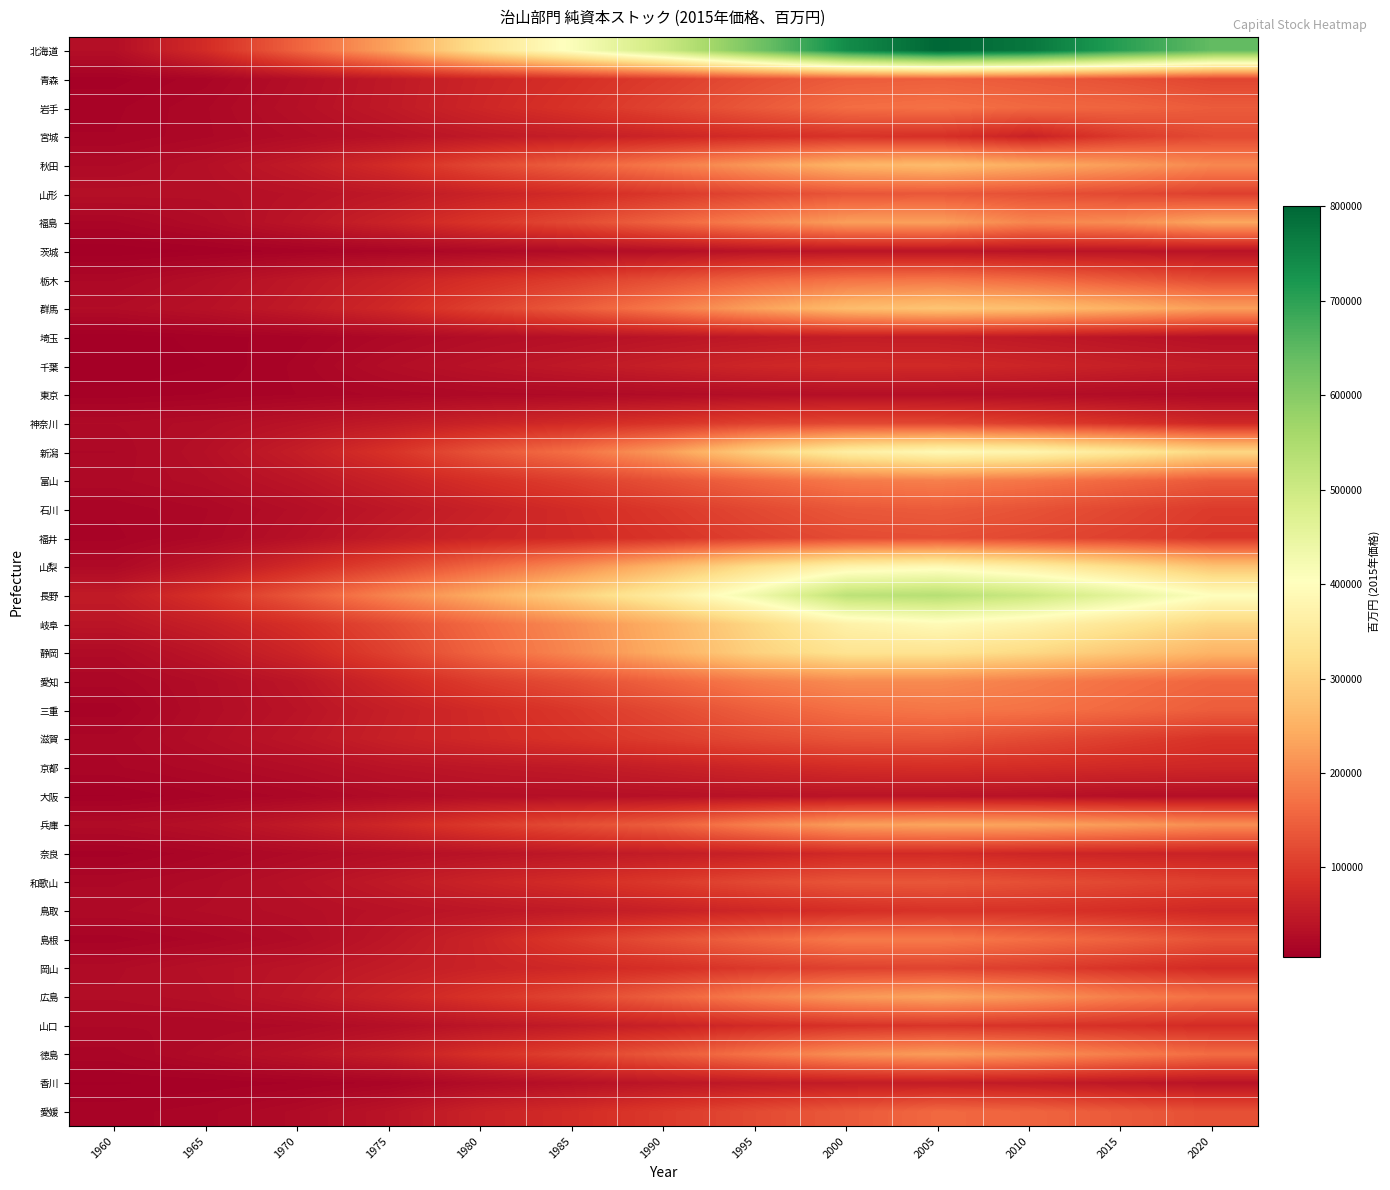

Which label corresponds to the largest value in the chart?

2005